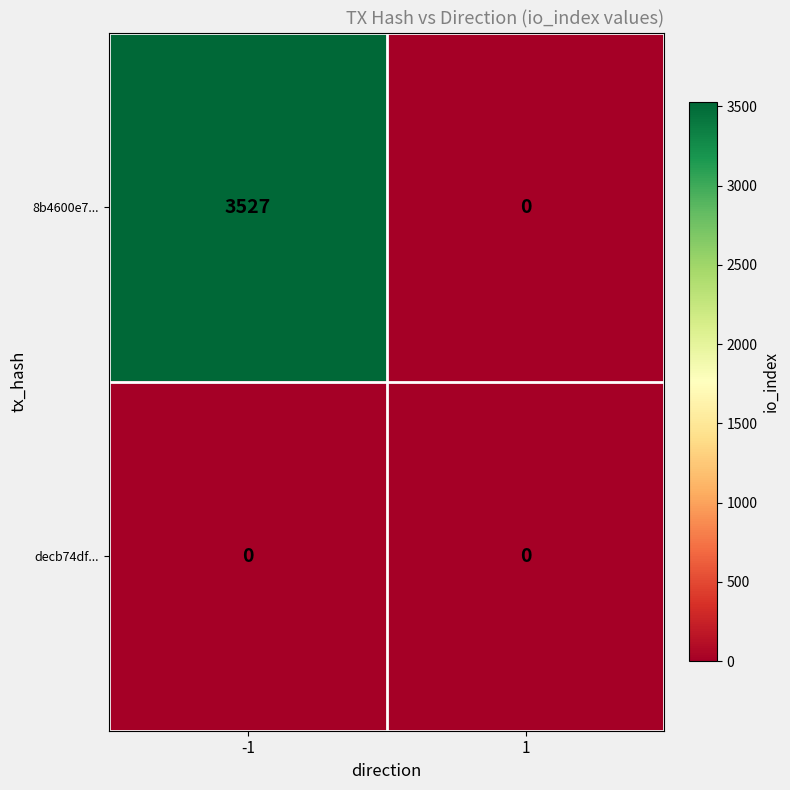

Rank the series by their maximum value, from highest to lowest.

8b4600e7..., decb74df...